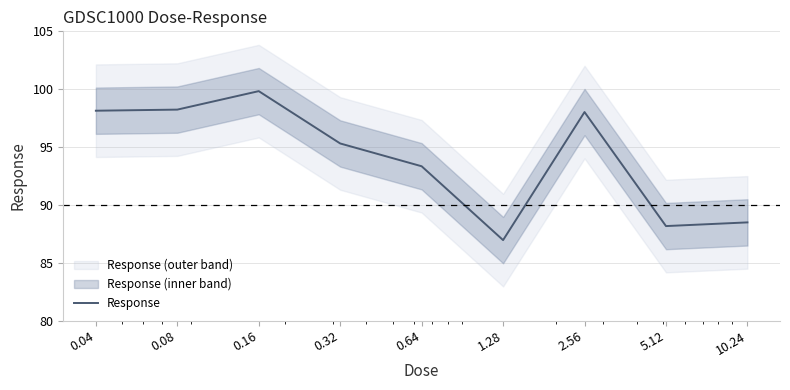

What is the maximum value shown in the chart?

99.8